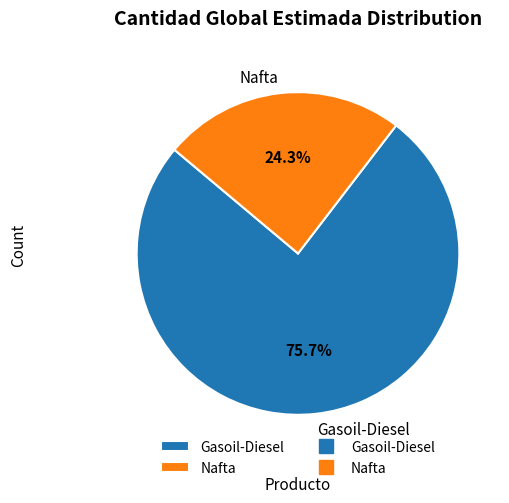

True or false: Gasoil-Diesel accounts for 62% of the total.

False